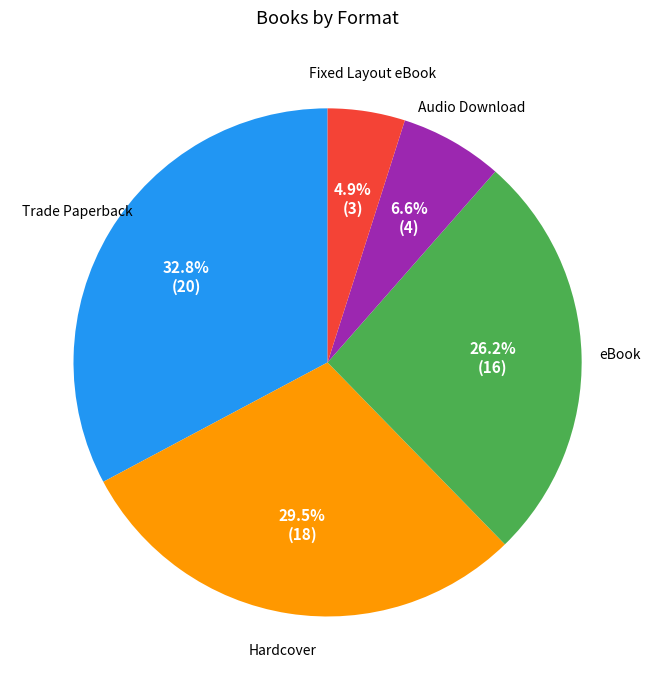

To the nearest percent, what is the average slice percentage?

20%